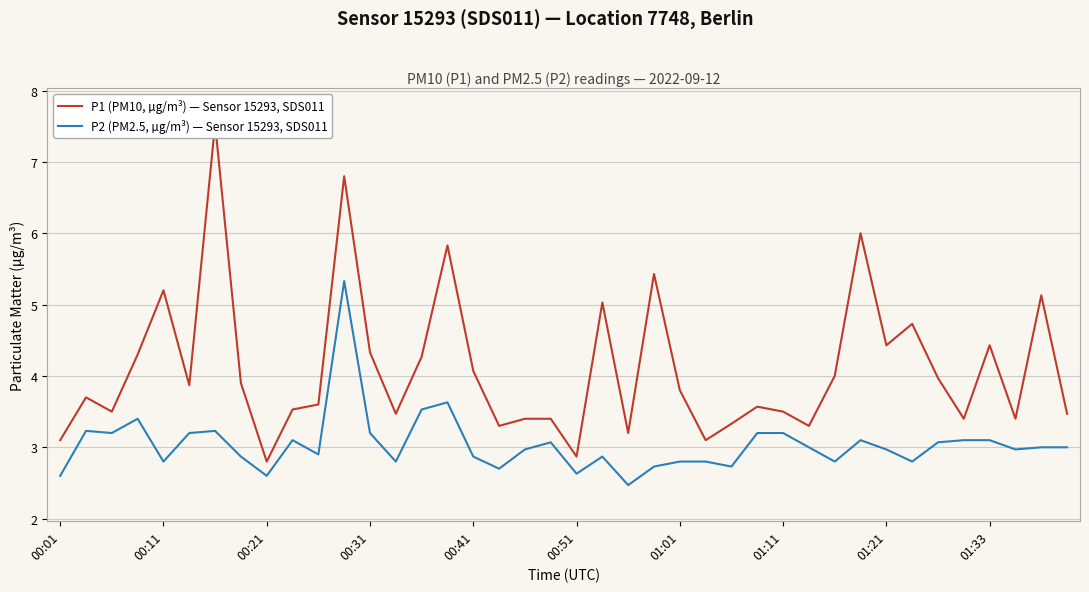

Reading left to right, list all the values displayed in this chart.

P1 (PM10, µg/m³) — Sensor 15293, SDS011: 3.1	3.7	3.5	4.3	5.2	3.9	7.5	3.9	2.8	3.5	3.6	6.8	4.3	3.5	4.3	5.8	4.1	3.3	3.4	3.4	2.9	5.0	3.2	5.4	3.8	3.1	3.3	3.6	3.5	3.3	4.0	6.0	4.4	4.7	4.0	3.4	4.4	3.4	5.1	3.5
P2 (PM2.5, µg/m³) — Sensor 15293, SDS011: 2.6	3.2	3.2	3.4	2.8	3.2	3.2	2.9	2.6	3.1	2.9	5.3	3.2	2.8	3.5	3.6	2.9	2.7	3.0	3.1	2.6	2.9	2.5	2.7	2.8	2.8	2.7	3.2	3.2	3.0	2.8	3.1	3.0	2.8	3.1	3.1	3.1	3.0	3.0	3.0